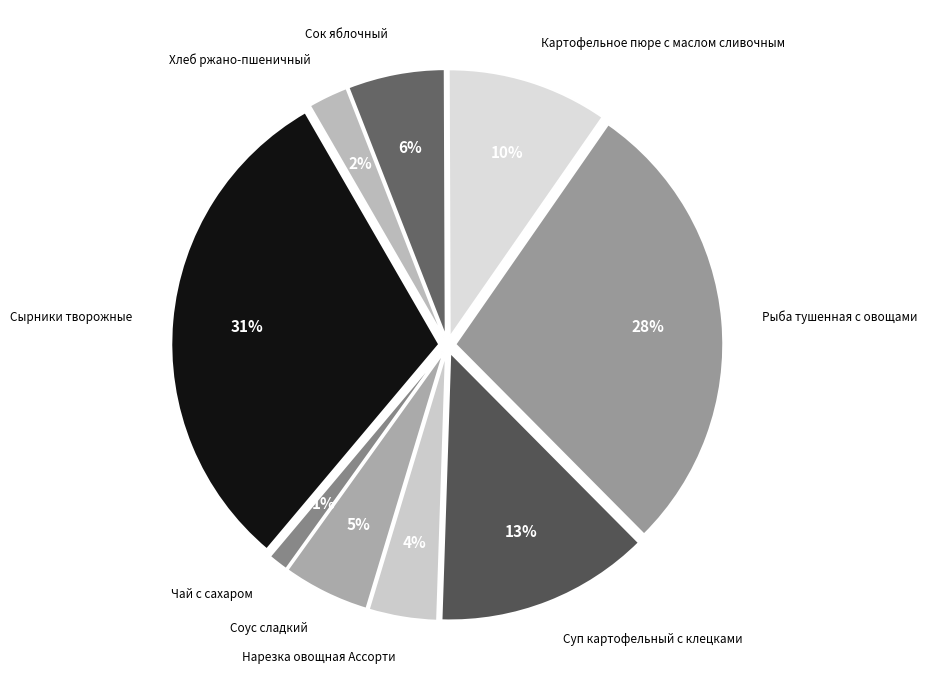

Do Хлеб ржано-пшеничный and Картофельное пюре с маслом сливочным together represent more than half of the pie?

No